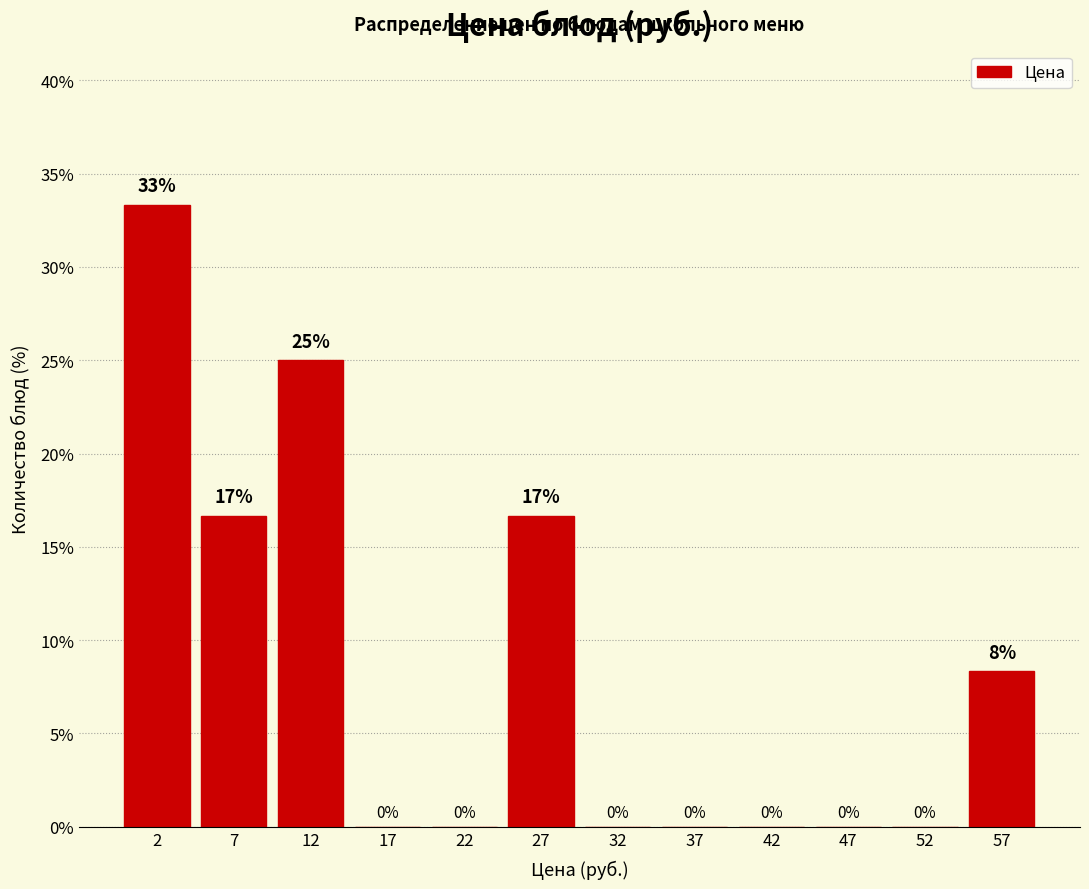

Over which range of the x-axis is the bar tallest?

0 to 5